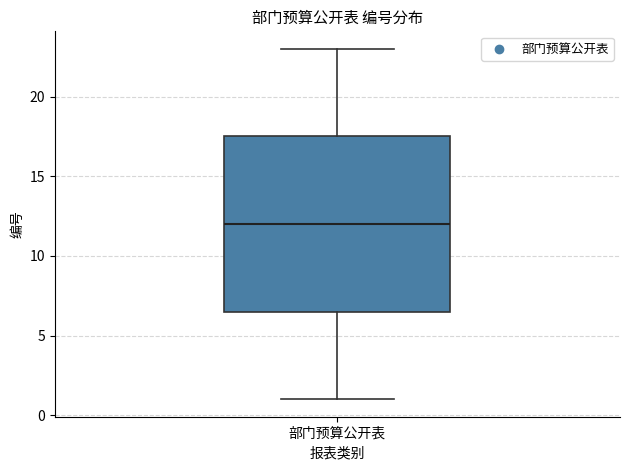

Transcribe this box plot: give where the median line is, the range the box spans, and where the two whiskers end, as read against the y-axis. The values are not printed on the chart, so give them approximately, as read against the axis.

median 12.0, box 6.5 to 17.5, whiskers 1.0 to 23.0